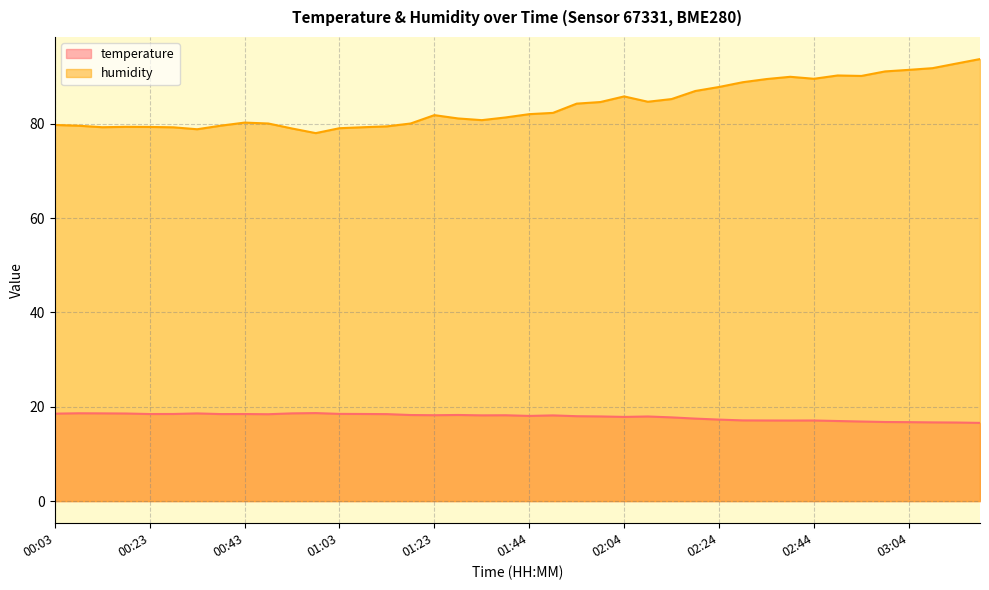

At which label does temperature first exceed 18?

00:03